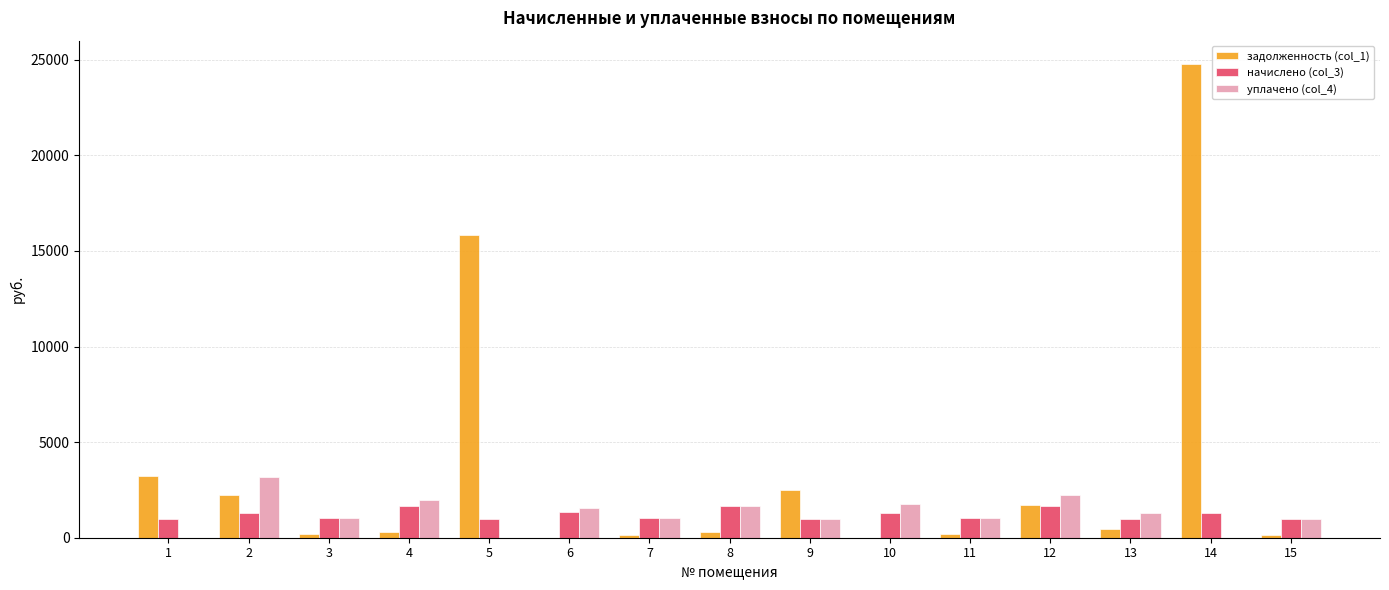

At which category is the sum across all series the highest?

14